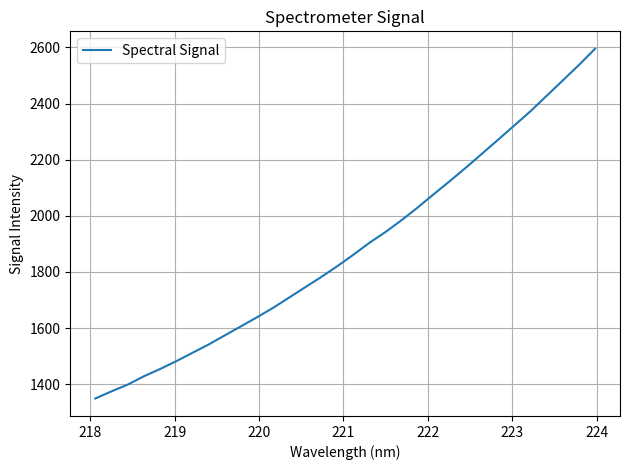

What is the difference between the second highest and minimum values?

1188.8